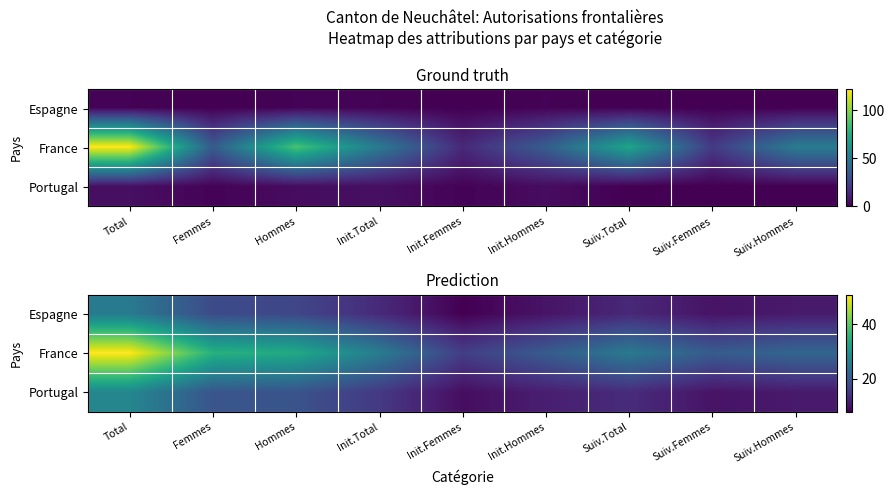

How many values in the Portugal series are below 13?

4